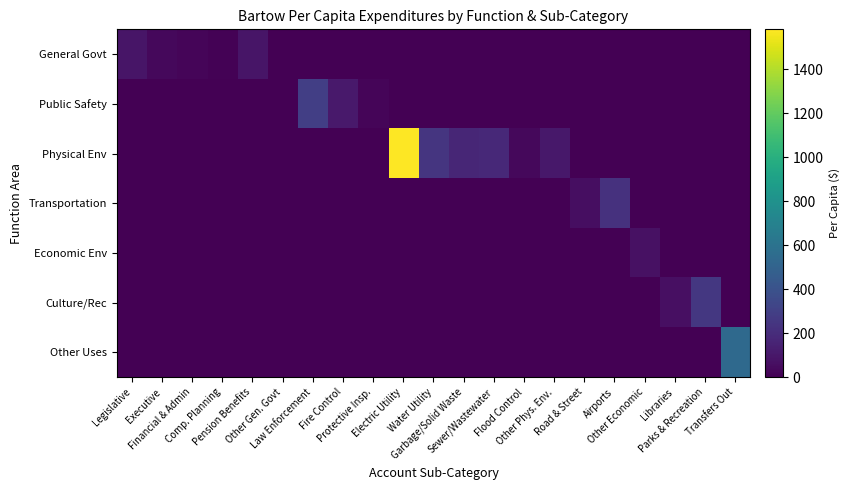

Between Comp. Planning and Pension Benefits, which series saw the biggest shift?

General Govt